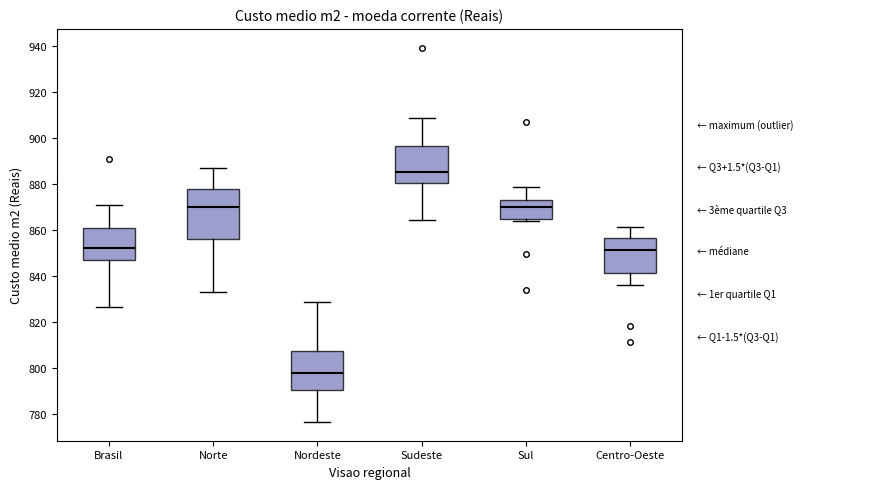

Which box's median line is the highest?

Sudeste